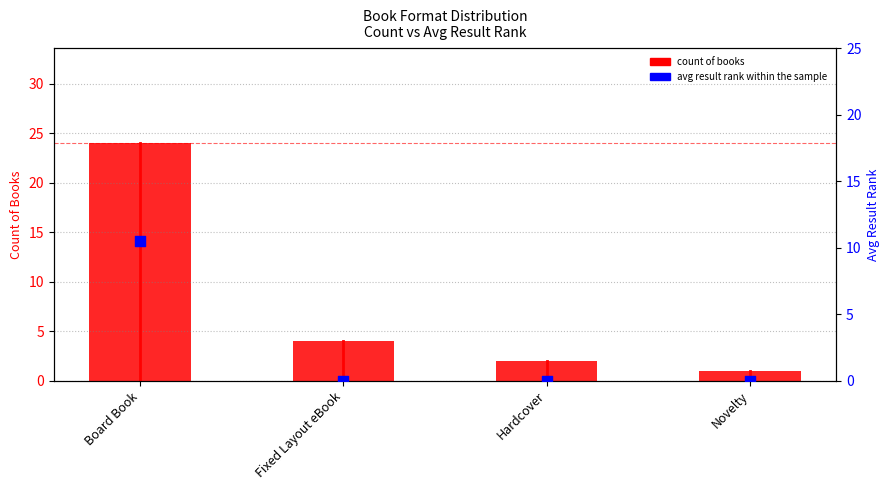

What is the total value across all series at Hardcover?

2.0